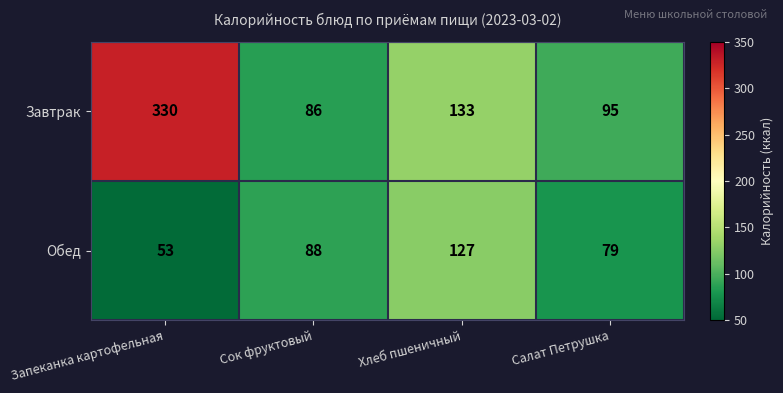

List the series in order of their overall mean, lowest first.

Обед, Завтрак